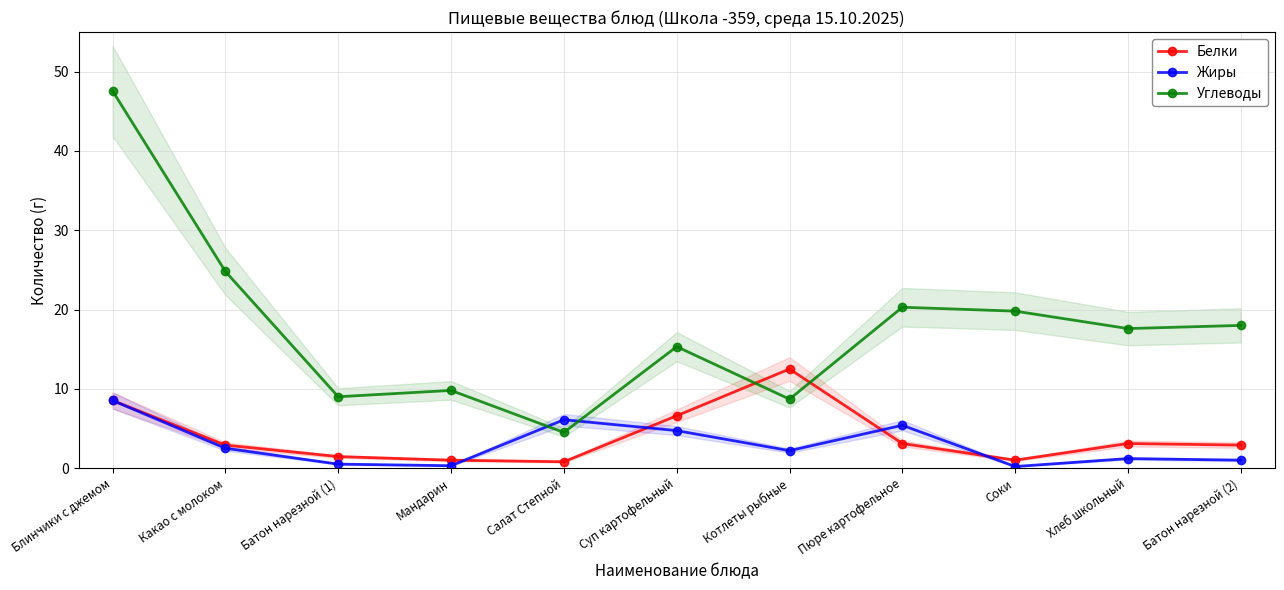

At which label does Белки reach its minimum?

Салат Степной